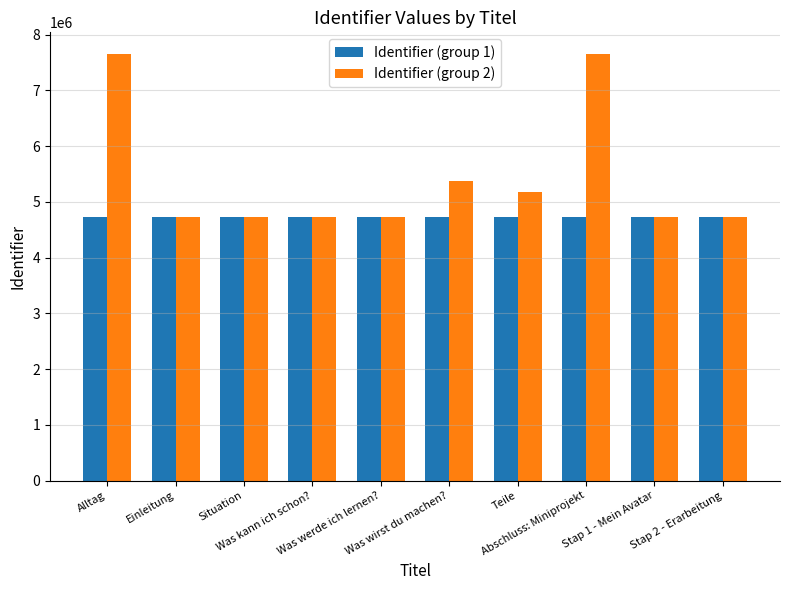

Read the Identifier (group 2) value at Abschluss: Miniprojekt, to the nearest 50.

7658000